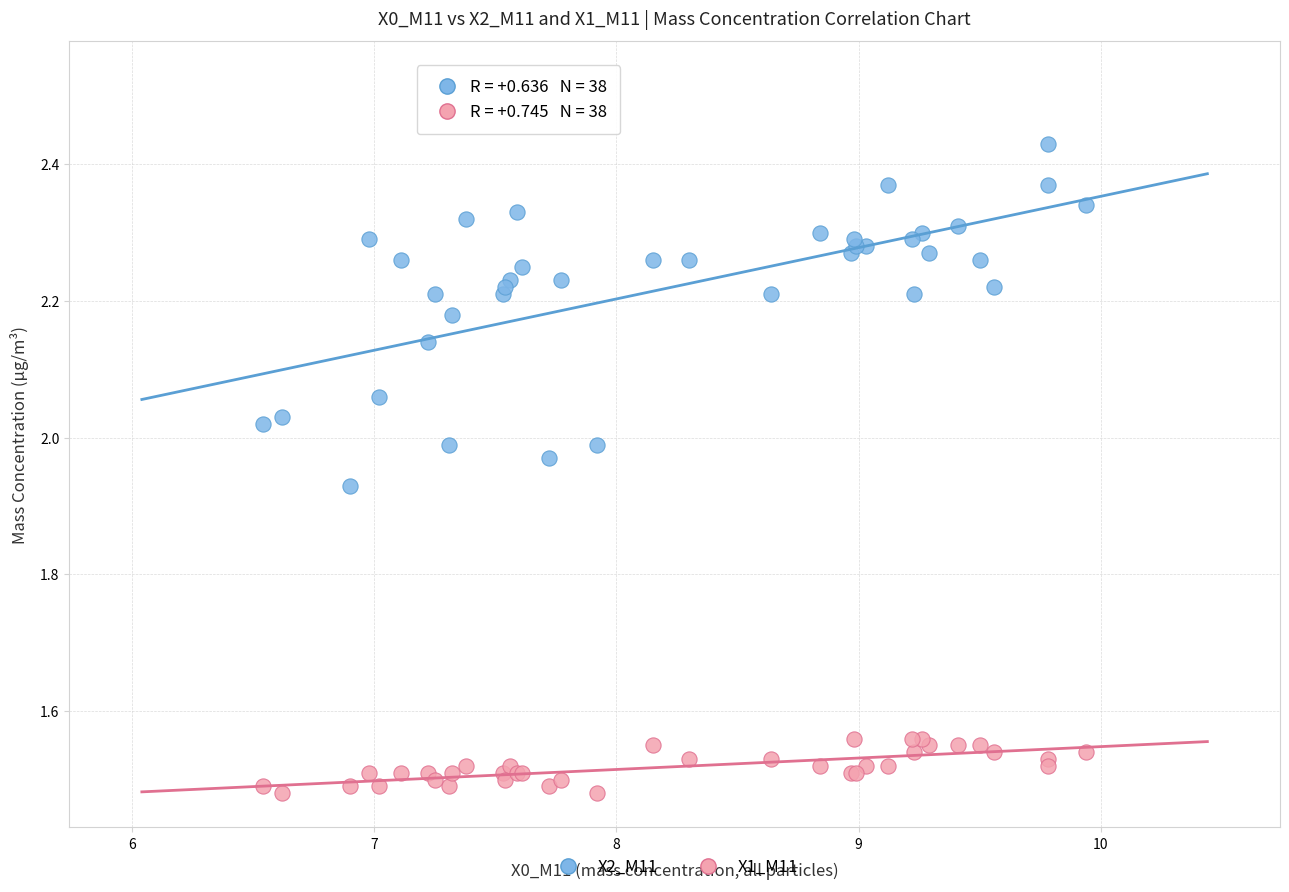

Which series contains the lowest Y value?

X1_M11